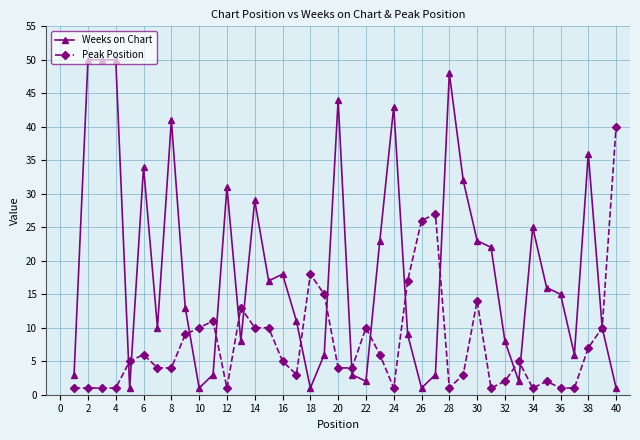

Rank the series by their average value, from highest to lowest.

Weeks on Chart, Peak Position